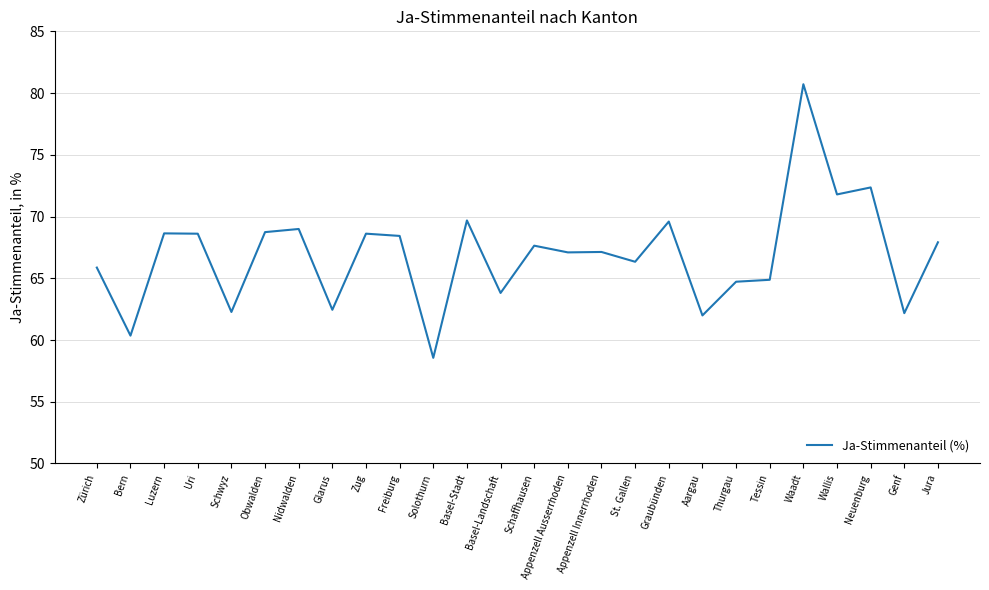

What value does the data have at Schwyz?

62.3